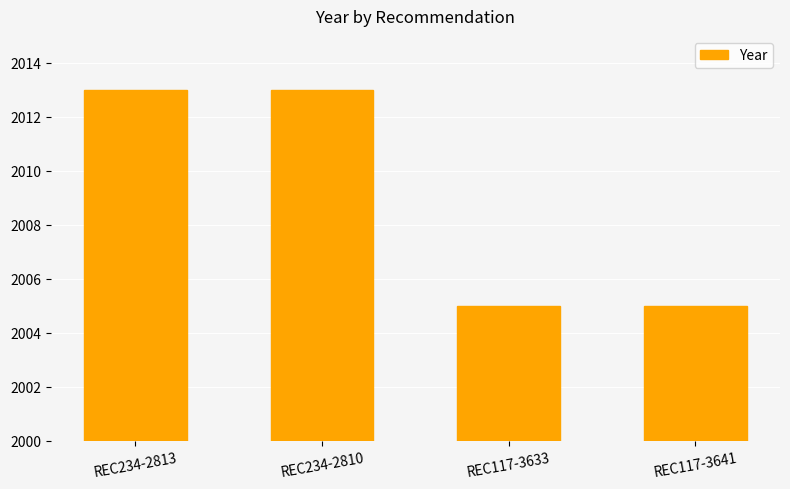

How many bars are there in total?

4